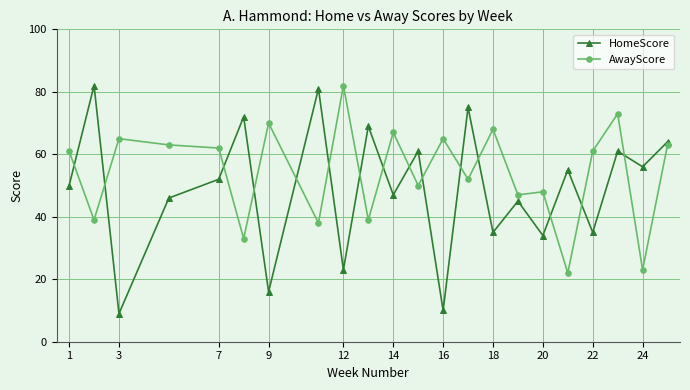

What is the difference between the second highest and minimum values in the AwayScore series?

51